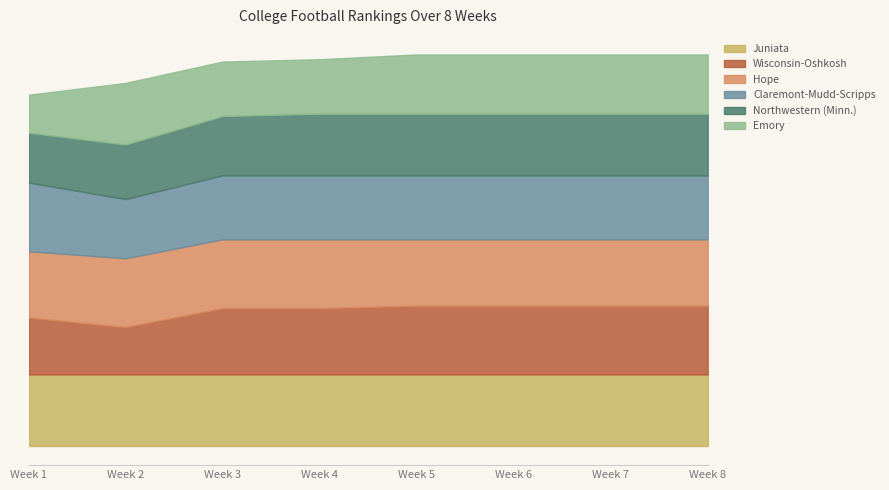

What is the difference between the second highest and minimum values in the Northwestern (Minn.) series?

3